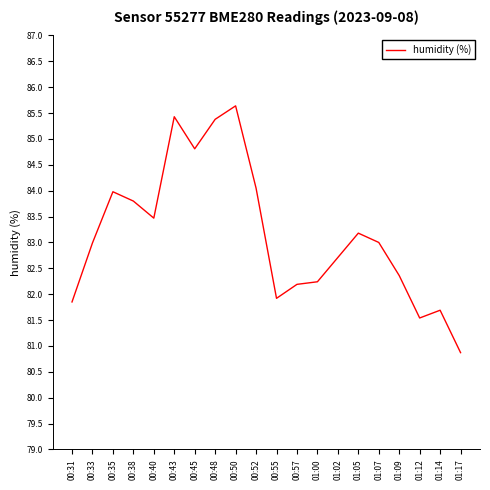

What is the greatest value displayed?

85.6